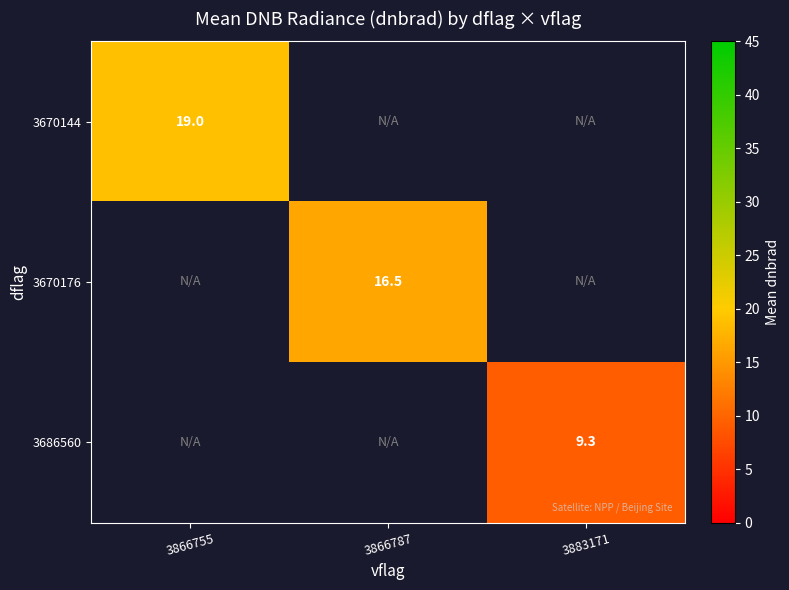

The 3670144 series shows 19.0 at 3866755. True or false?

True